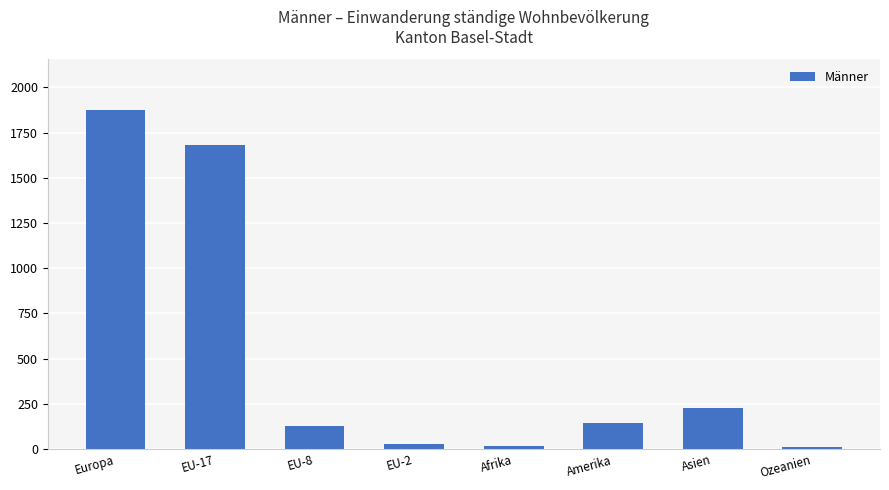

What is the change in value from EU-2 to Afrika?

-12